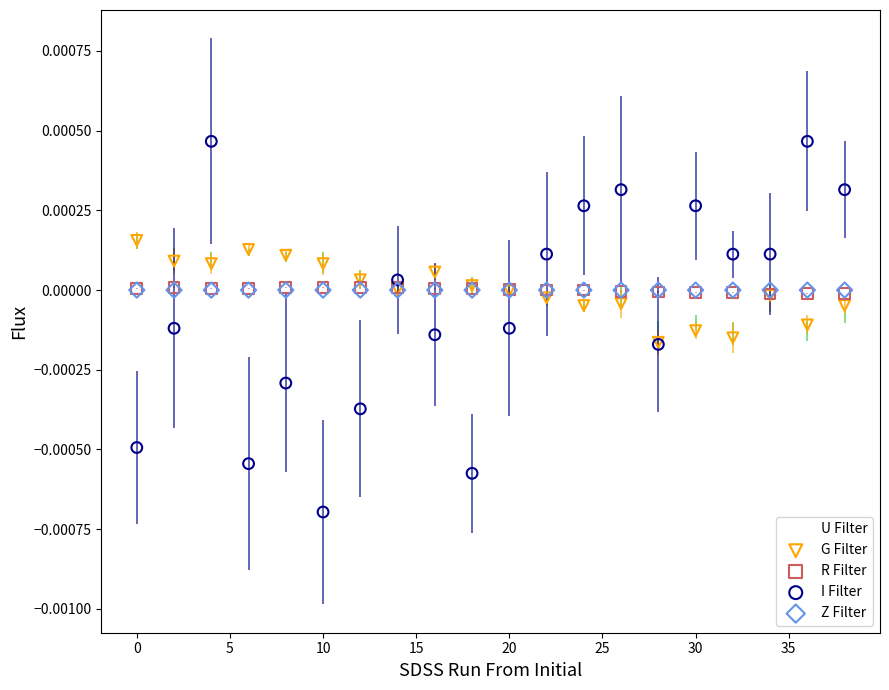

What are all the series names shown in the legend?

U Filter, G Filter, R Filter, I Filter, Z Filter